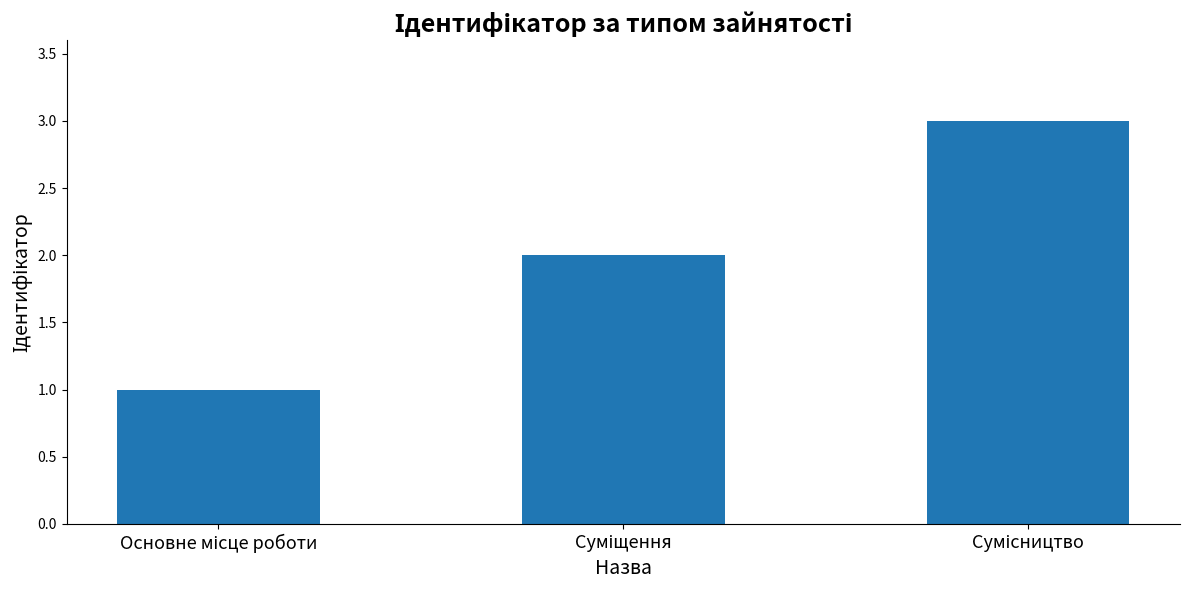

How many values are between 1 and 3?

3